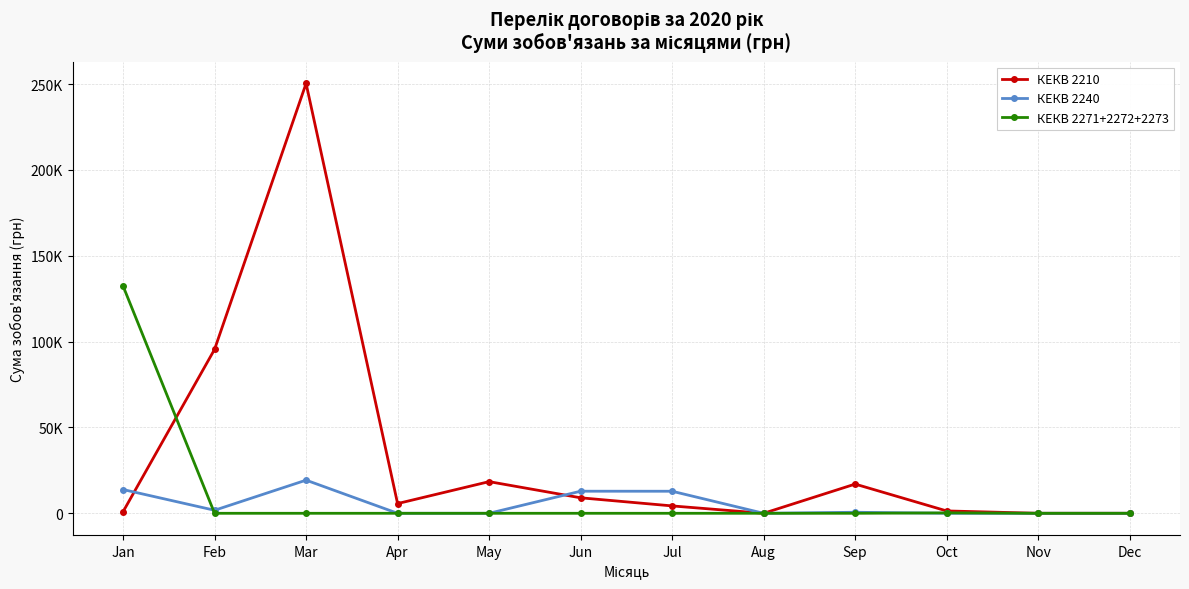

What are all the series names shown in the legend?

КЕКВ 2210, КЕКВ 2240, КЕКВ 2271+2272+2273